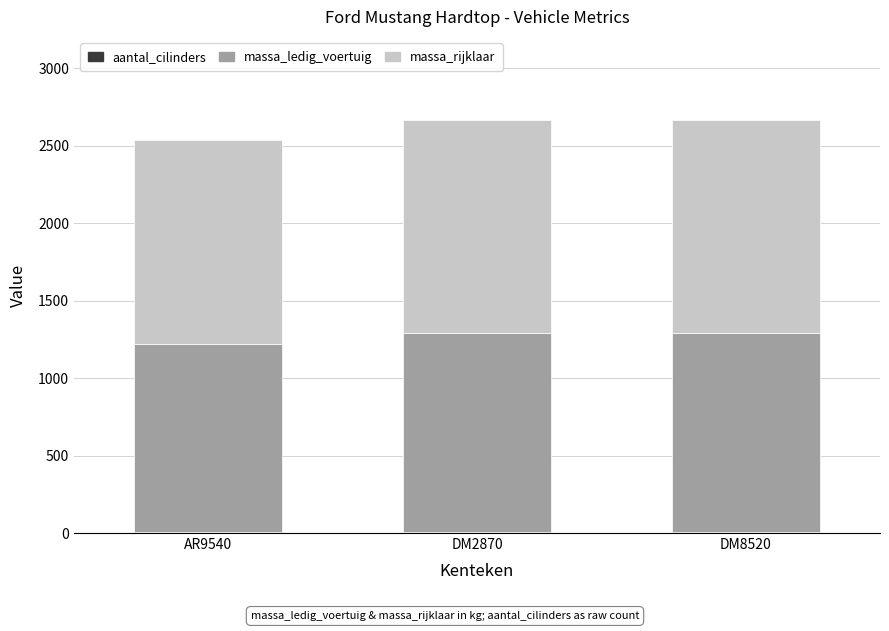

Read the aantal_cilinders value at DM2870.

8